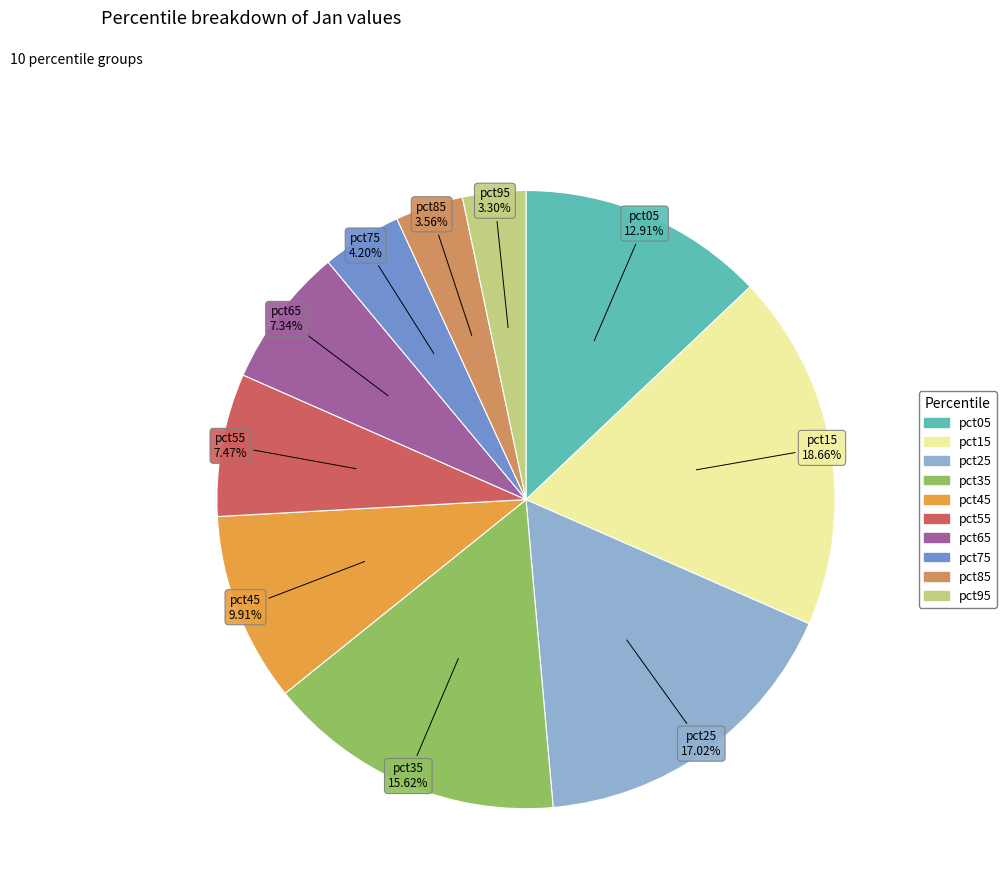

Count the number of slices in the pie.

10